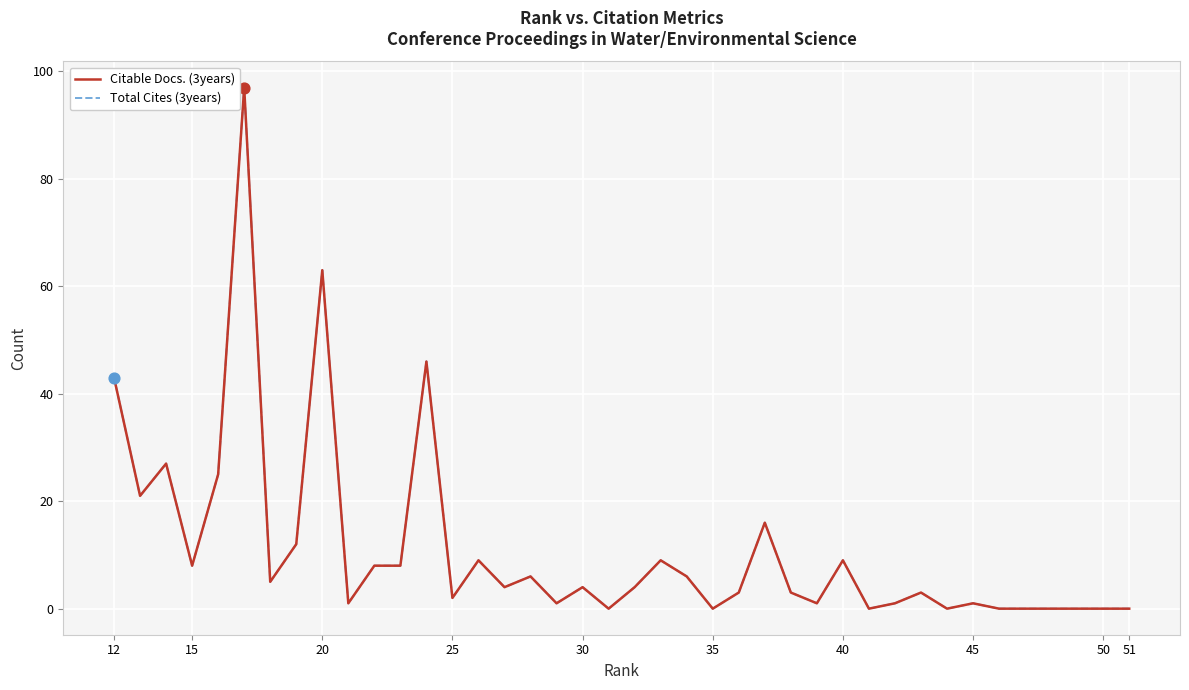

Which series has the largest Y range (max minus min)?

Citable Docs. (3years)